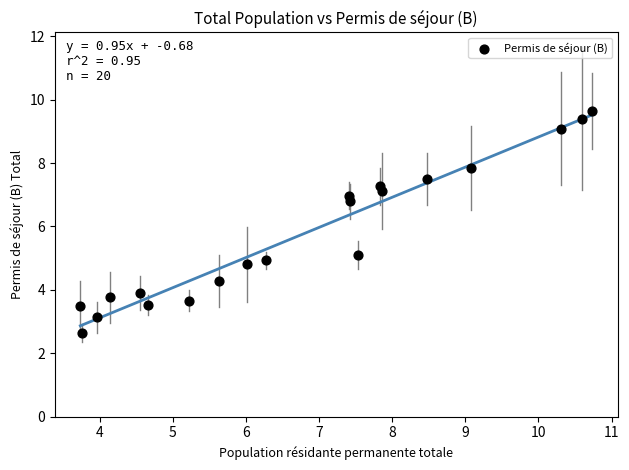

What is the range of X values (max minus min)?

7.0